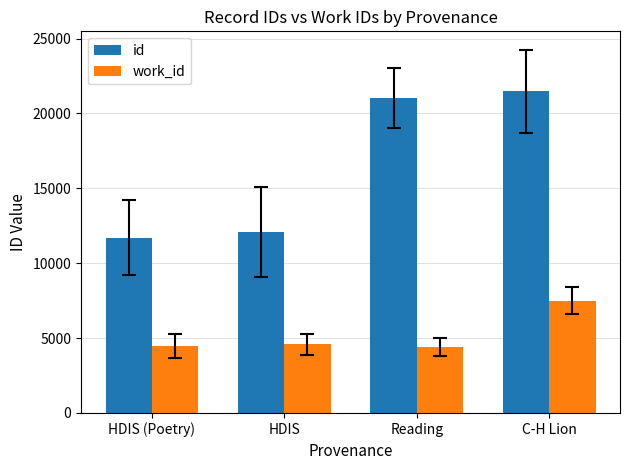

What is the difference between the maximum and minimum values in the id series?

9775